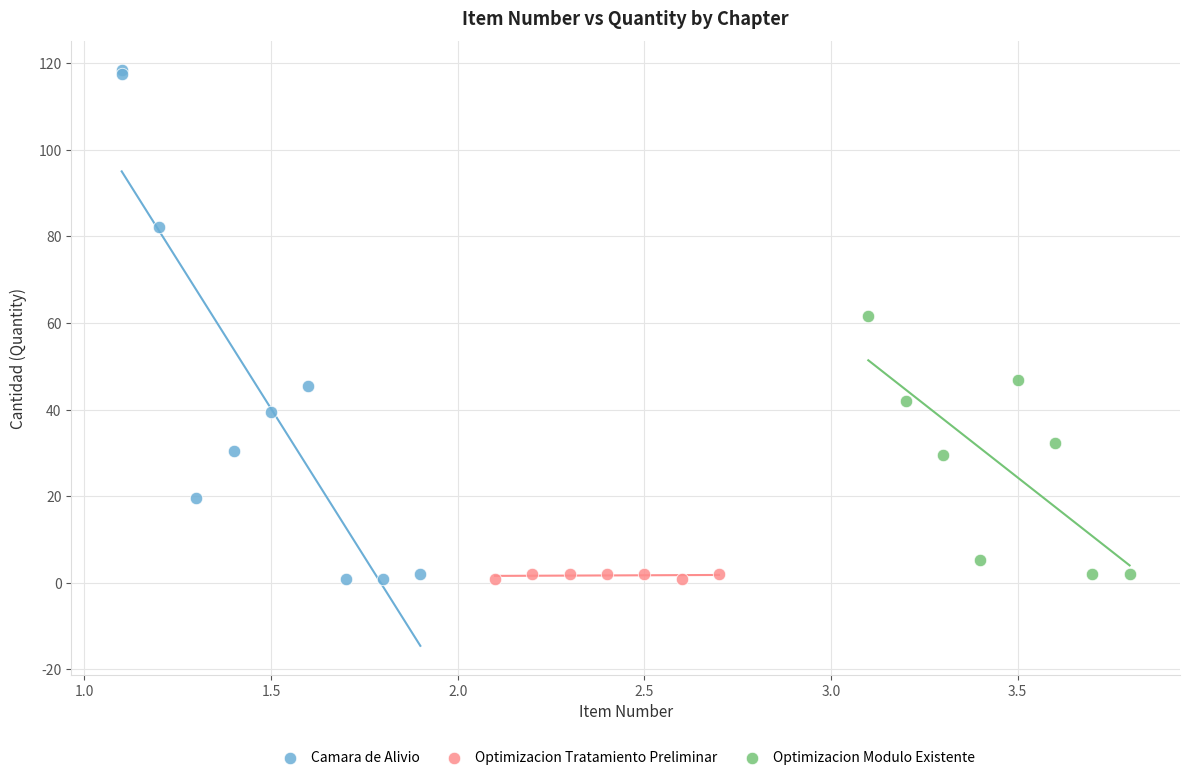

Which series contains the highest Y value?

Camara de Alivio